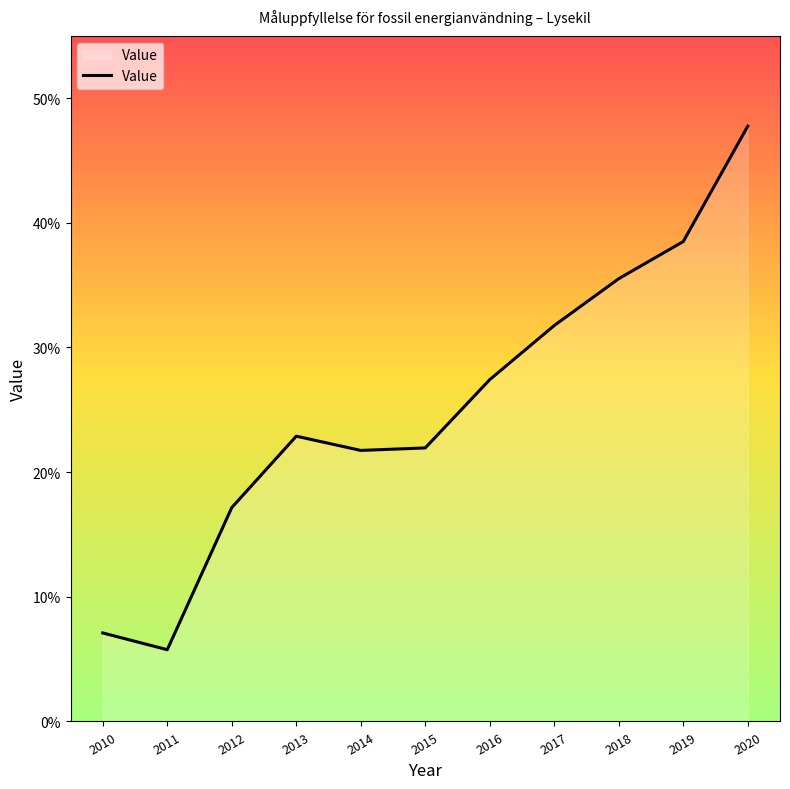

The chart shows a value of 5.8 at 2011. True or false?

True